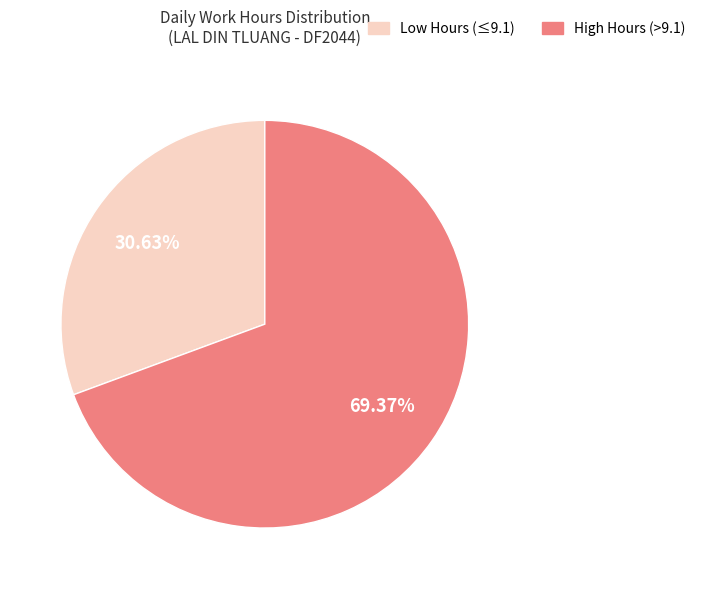

Rank the categories by value from lowest to highest.

Low Hours (≤9.1), High Hours (>9.1)